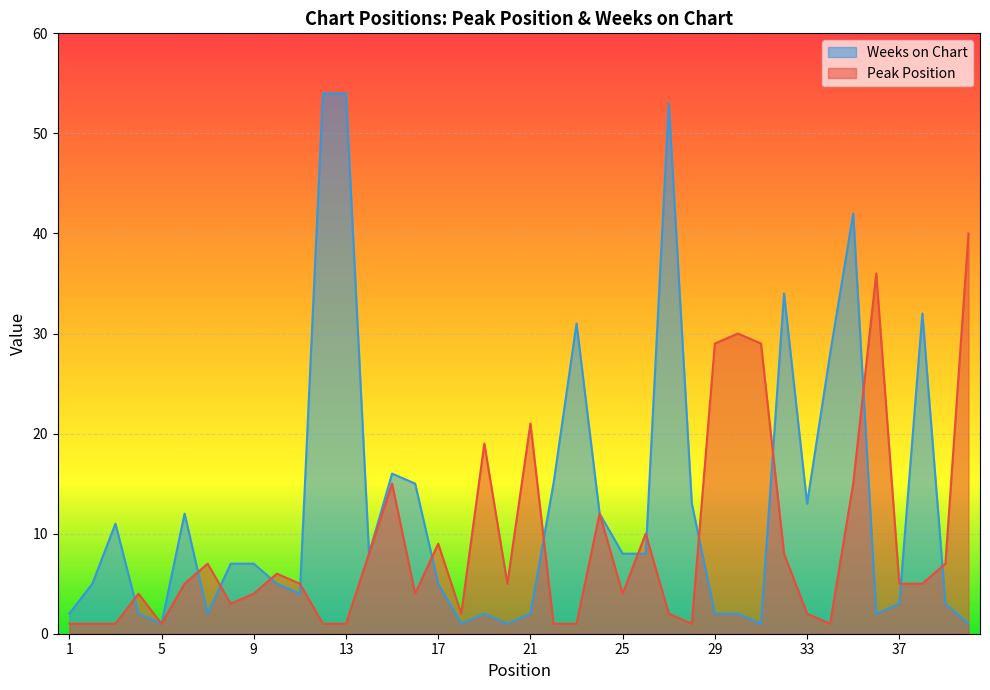

Reading left to right, transcribe all the data shown in this chart.

Peak Position: 1	1	1	4	1	5	7	3	4	6	5	1	1	8	15	4	9	2	19	5	21	1	1	12	4	10	2	1	29	30	29	8	2	1	15	36	5	5	7	40
Weeks on Chart: 2	5	11	2	1	12	2	7	7	5	4	54	54	8	16	15	5	1	2	1	2	15	31	12	8	8	53	13	2	2	1	34	13	28	42	2	3	32	3	1